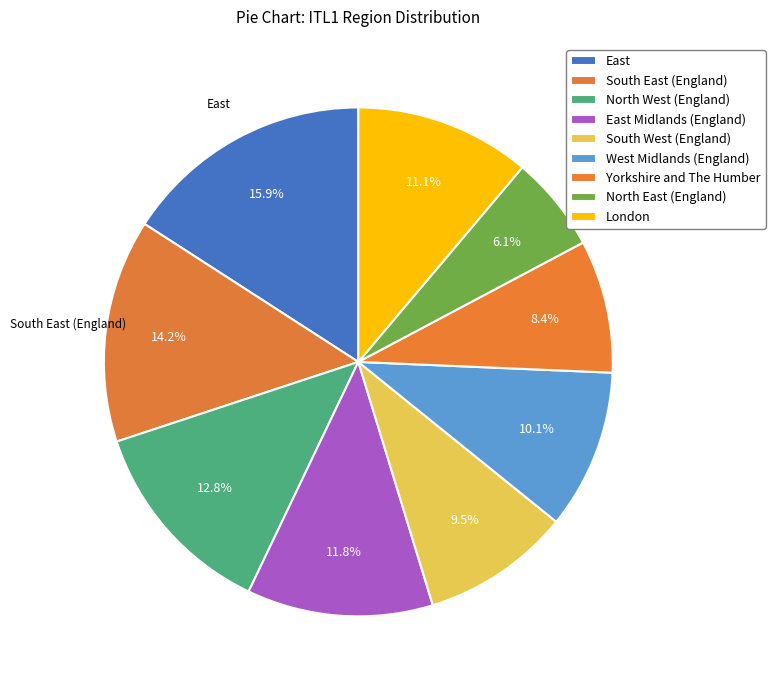

What portion of the pie excludes West Midlands (England)?

89.9%